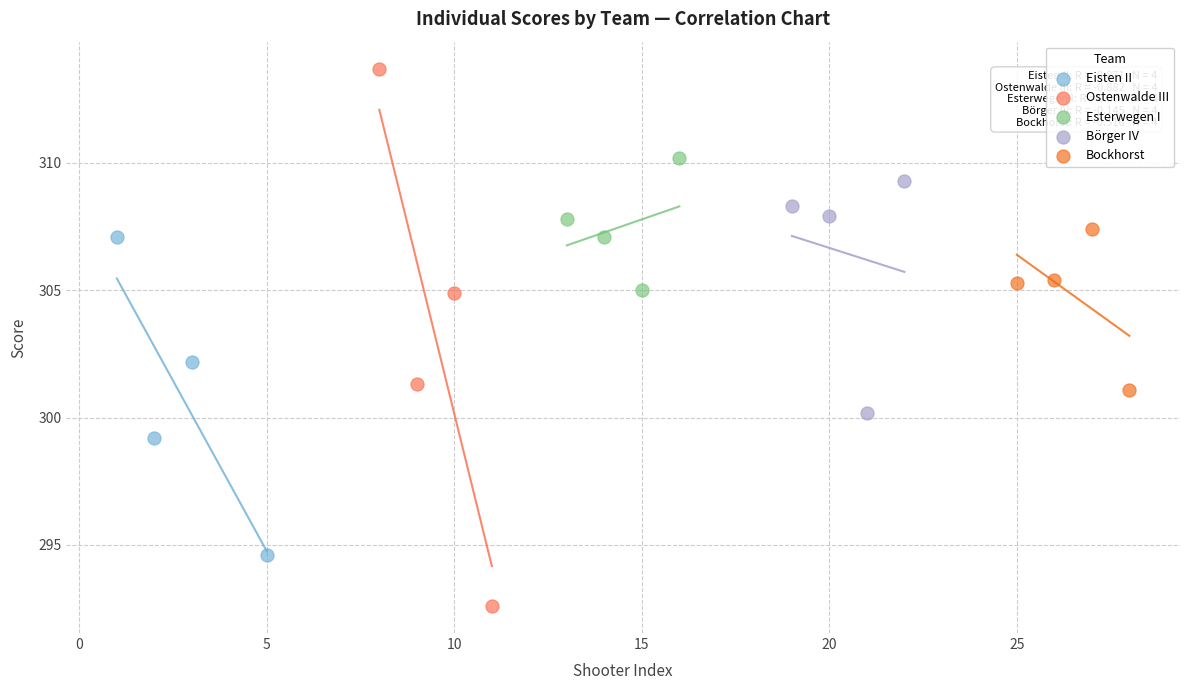

What are all the series names shown in the legend?

Eisten II, Ostenwalde III, Esterwegen I, Börger IV, Bockhorst